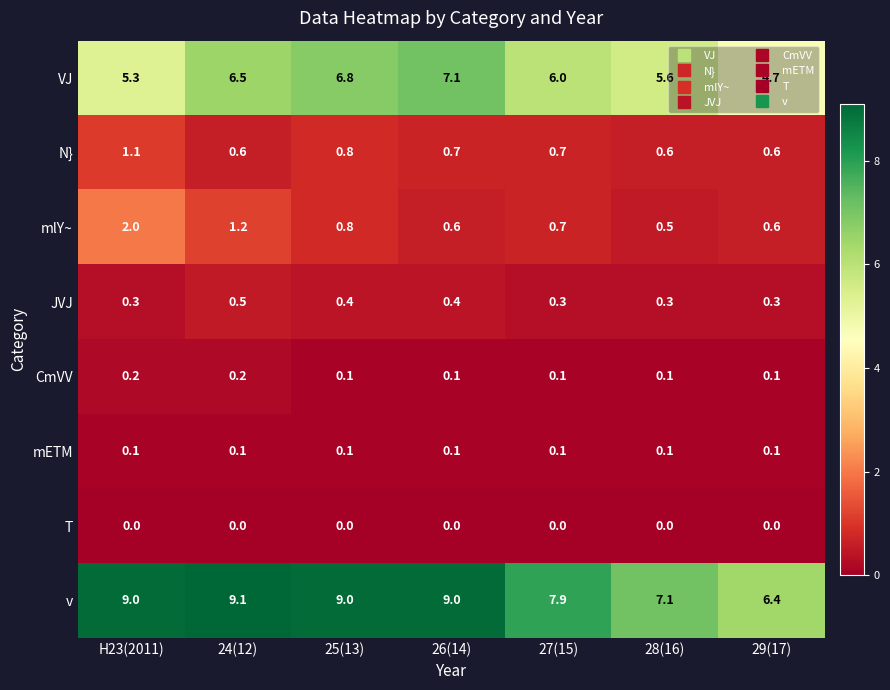

Count the VJ values in the range 5 to 6.

3